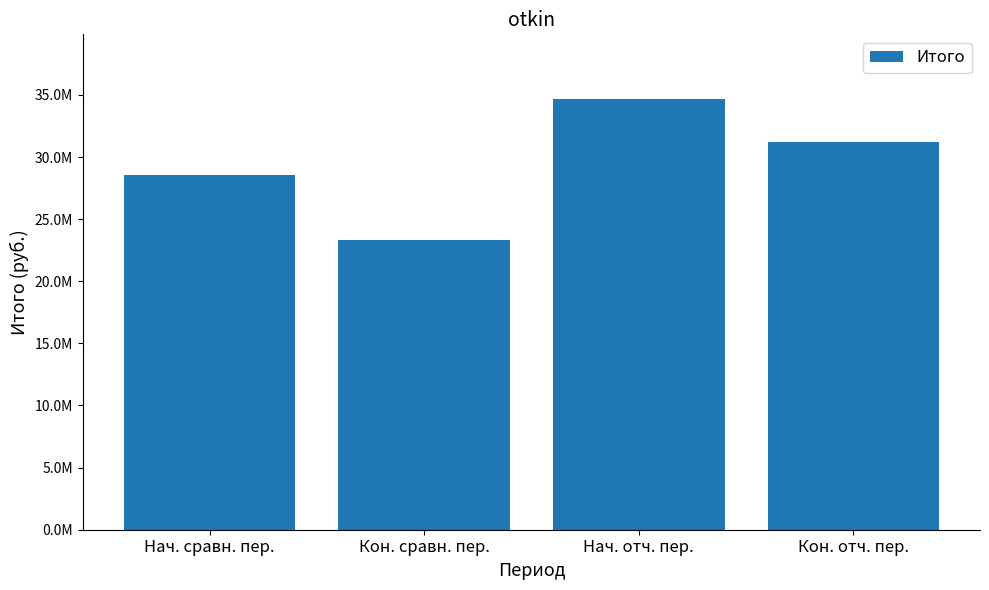

What is the sum of all values?

117768572.3